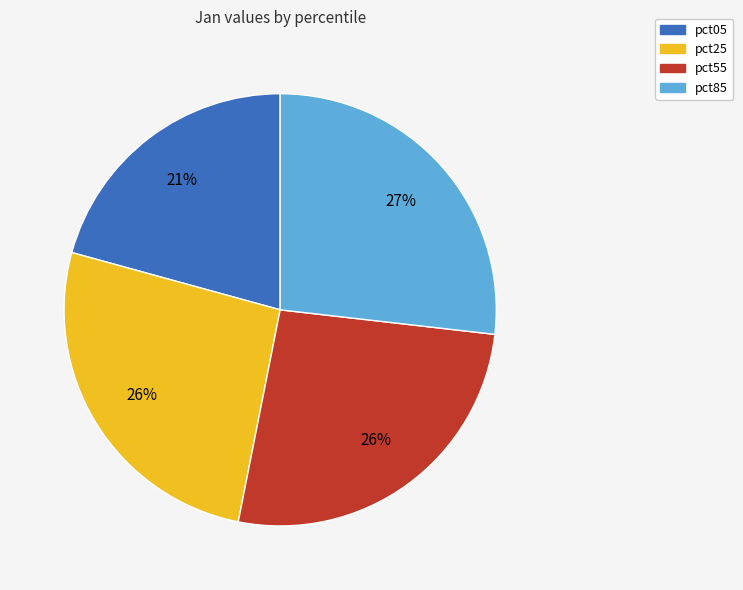

Combined, do pct05 and pct55 account for over 50%?

No